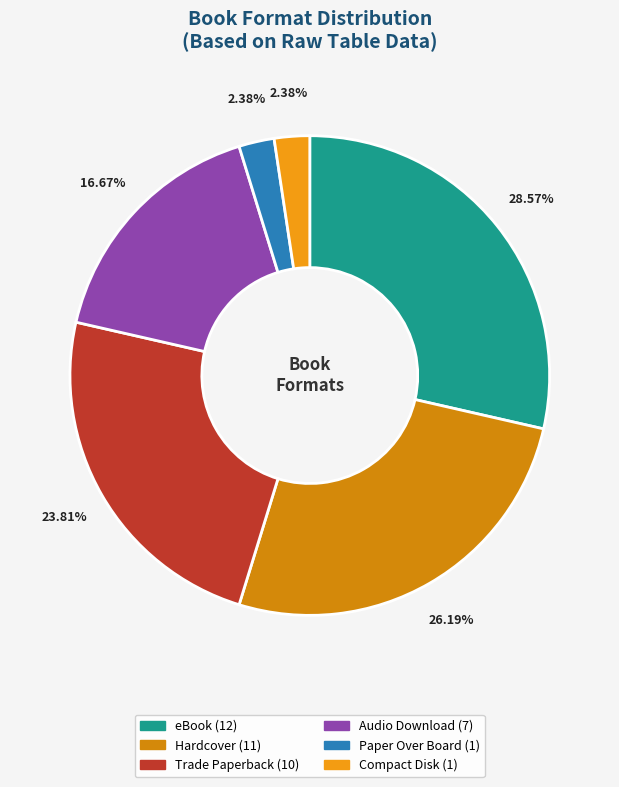

Which has a higher value, Paper Over Board or Audio Download?

Audio Download